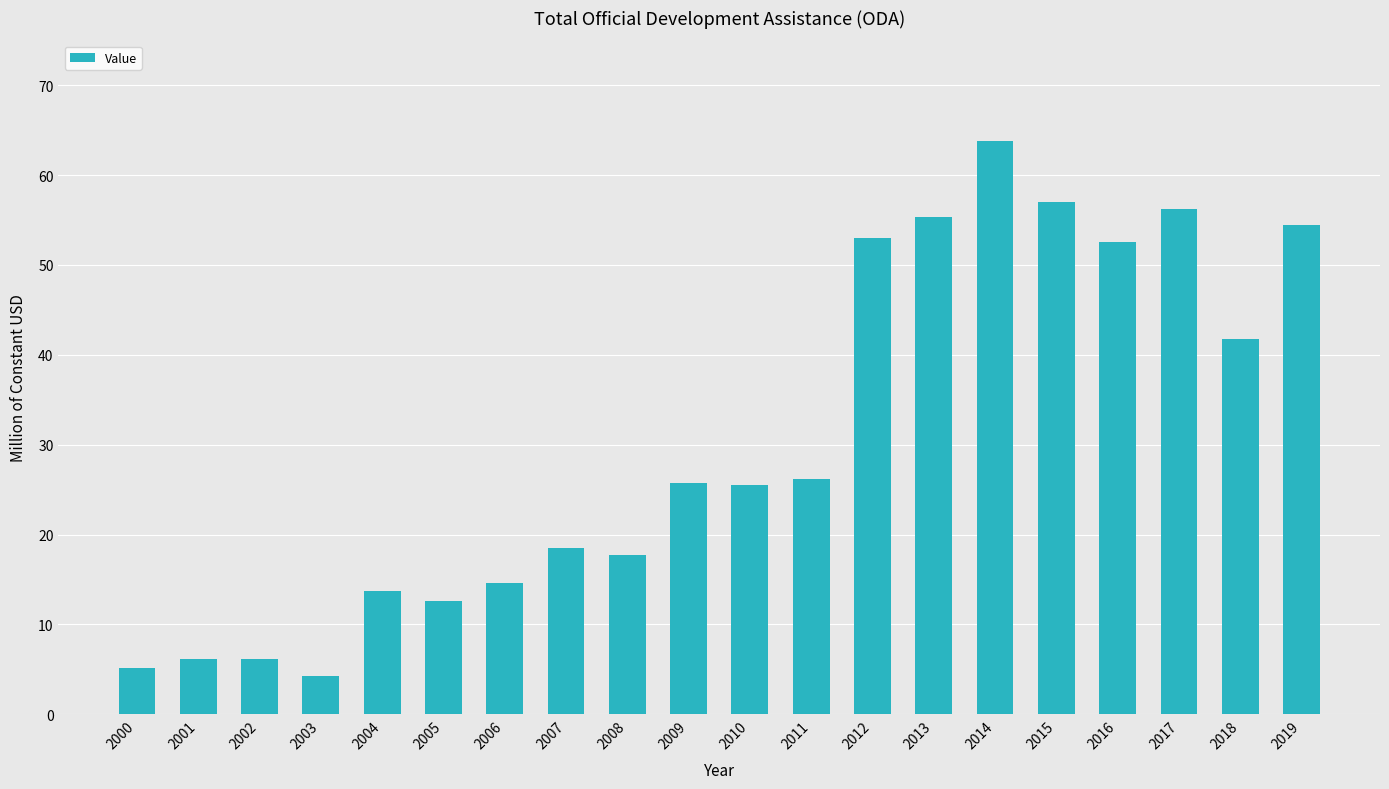

What is the change in value from 2013 to 2019?

-0.9